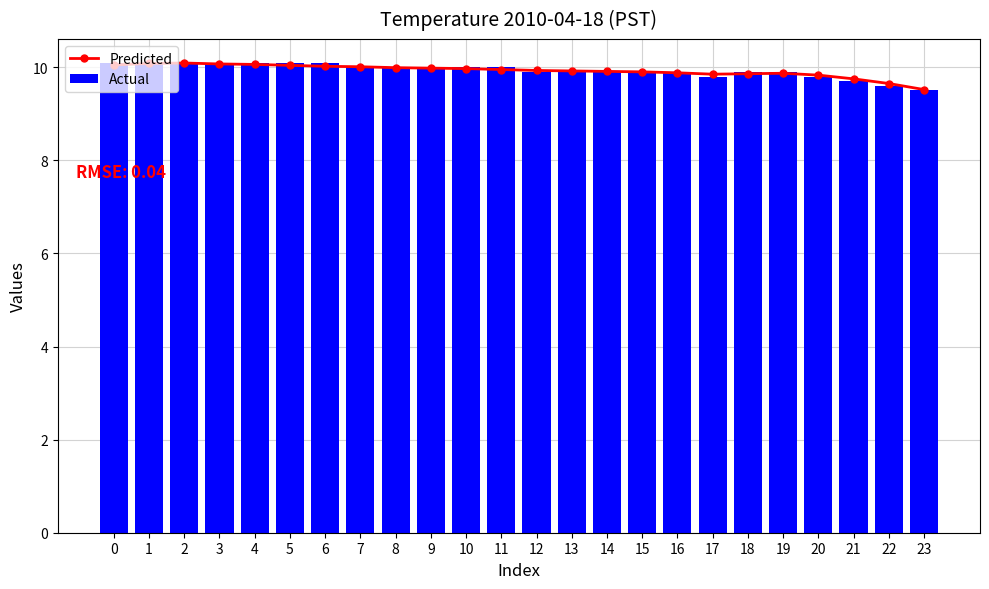

True or false: Actual has a value of 10.1 at 4.

True